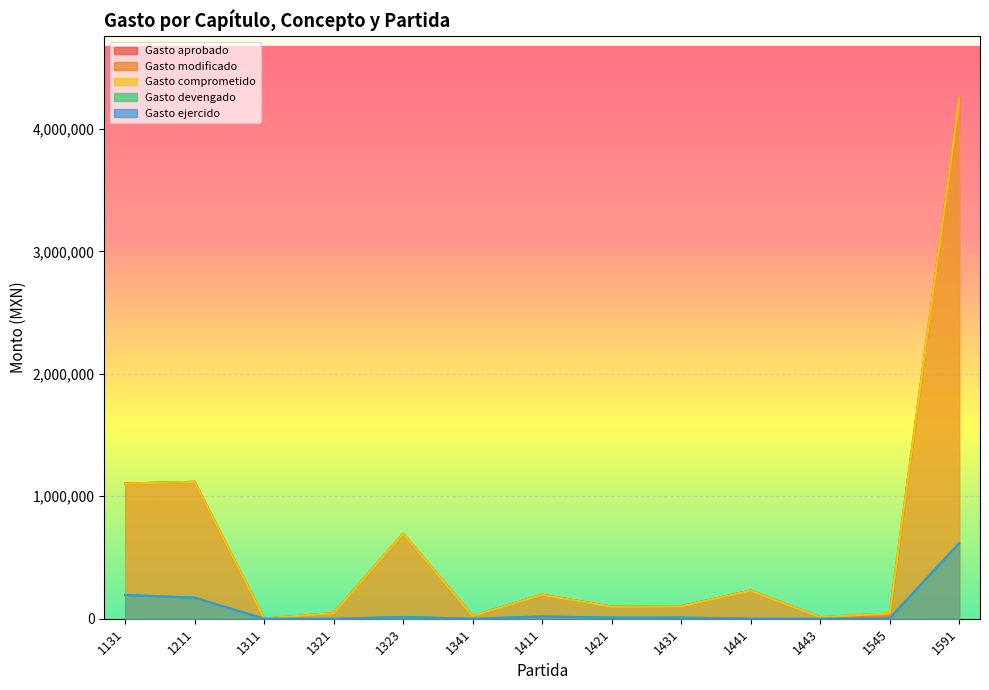

True or false: Gasto devengado and Gasto ejercido cross at least once.

False